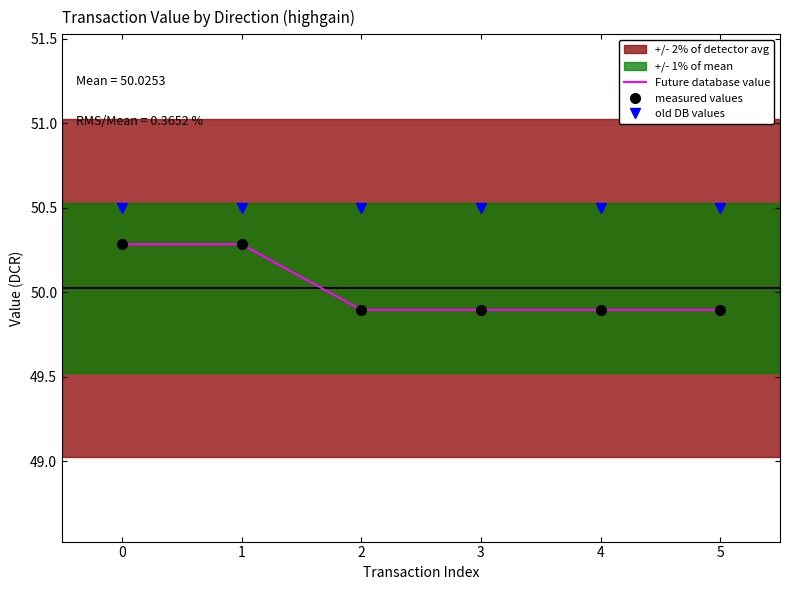

What are all the series names shown in the legend?

Future database value, measured values, old DB values